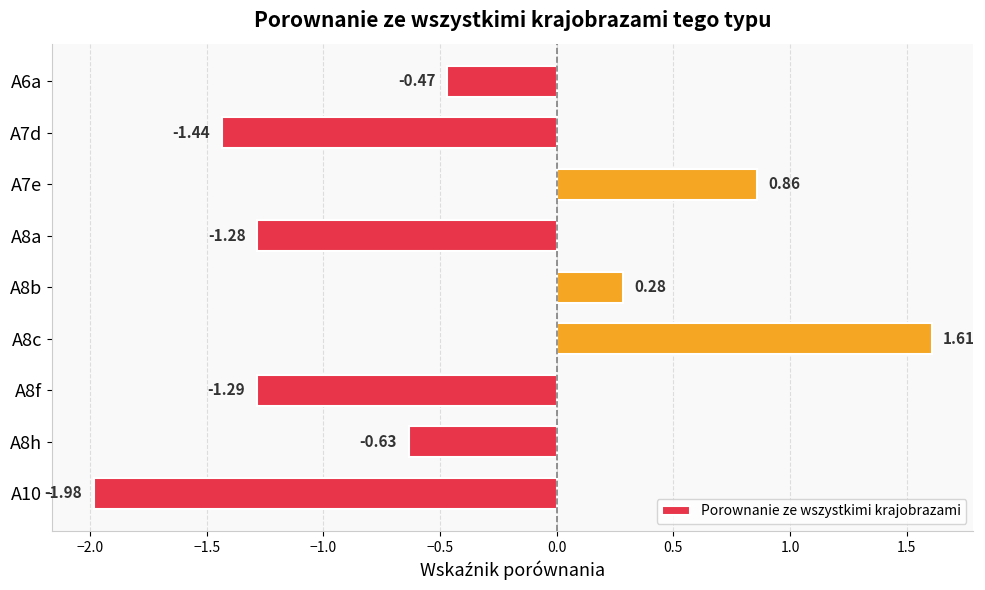

What is the difference between the second highest and second lowest values?

2.3